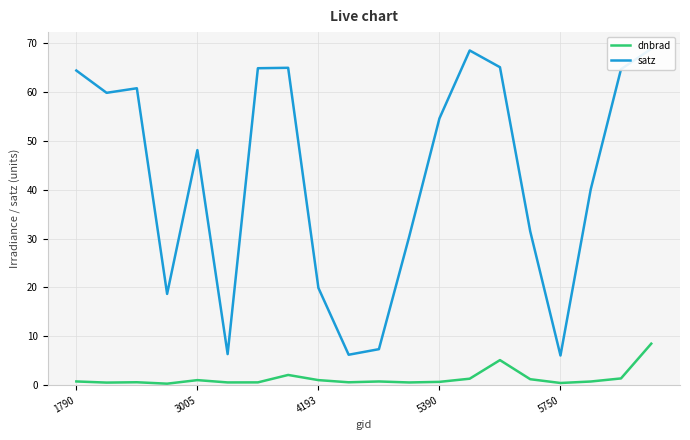

Which series has the largest total across all categories?

satz